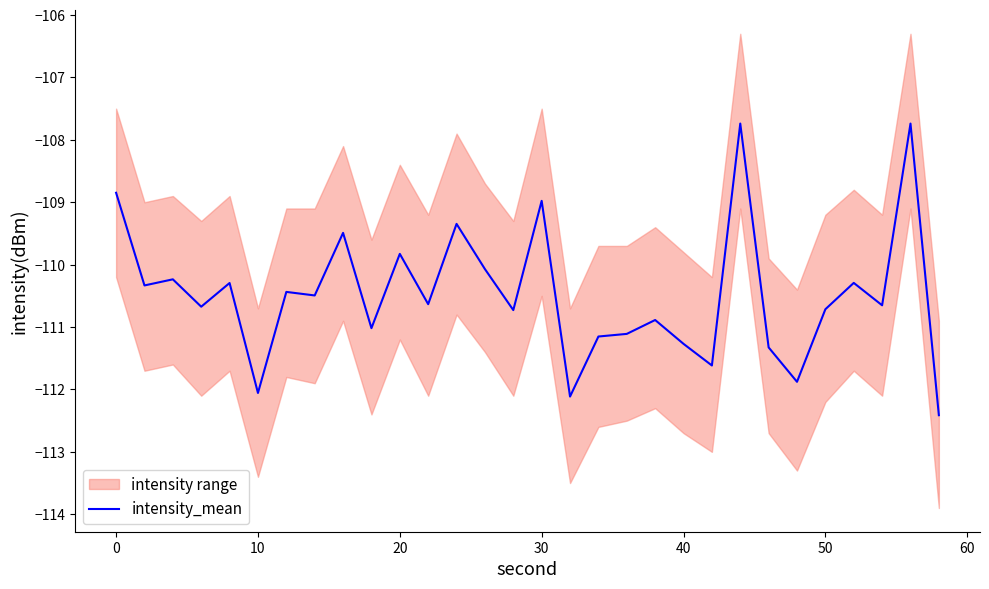

What is the value of the 10th point from the left?

-111.0